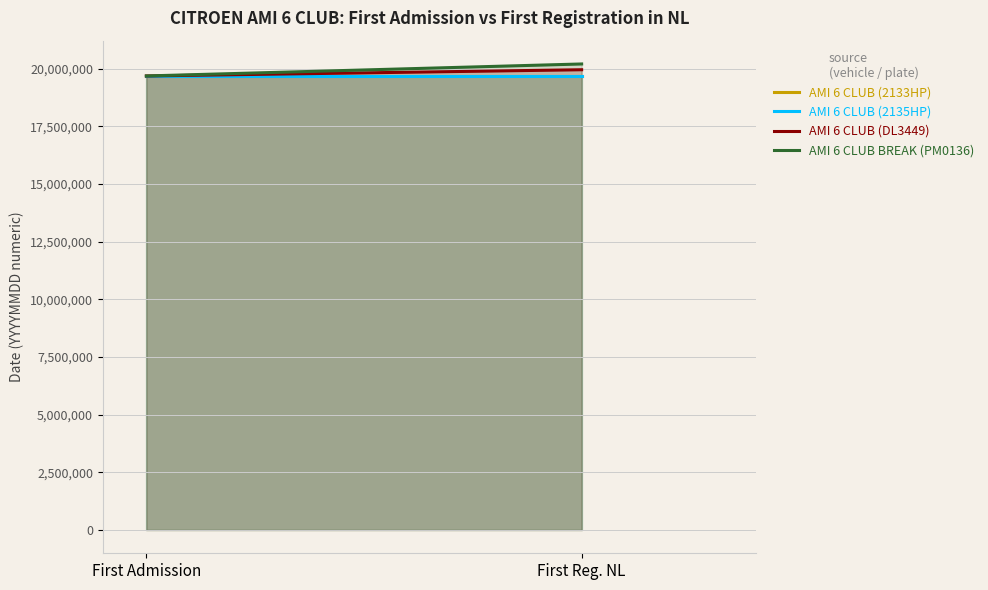

How many distinct data groups are displayed?

4